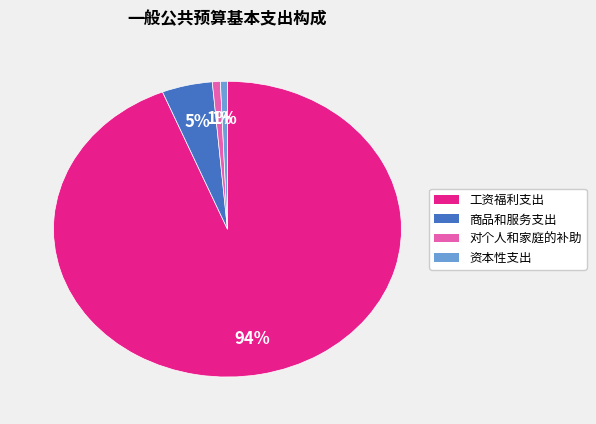

What is the largest slice in the pie chart?

工资福利支出